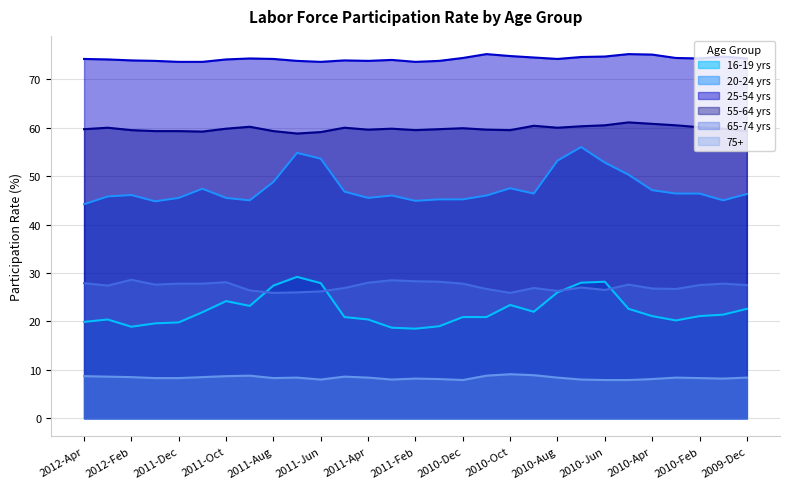

Rank the categories by 65-74 yrs value from lowest to highest.

2011-Aug, 2010-Oct, 2011-Jul, 2011-Jun, 2010-Aug, 2011-Sep, 2010-Jun, 2010-Nov, 2010-Mar, 2010-Apr, 2011-May, 2010-Sep, 2010-Jul, 2012-Mar, 2010-Feb, 2009-Dec, 2012-Jan, 2010-May, 2011-Dec, 2011-Nov, 2010-Dec, 2010-Jan, 2012-Apr, 2011-Apr, 2011-Oct, 2011-Jan, 2011-Feb, 2011-Mar, 2012-Feb